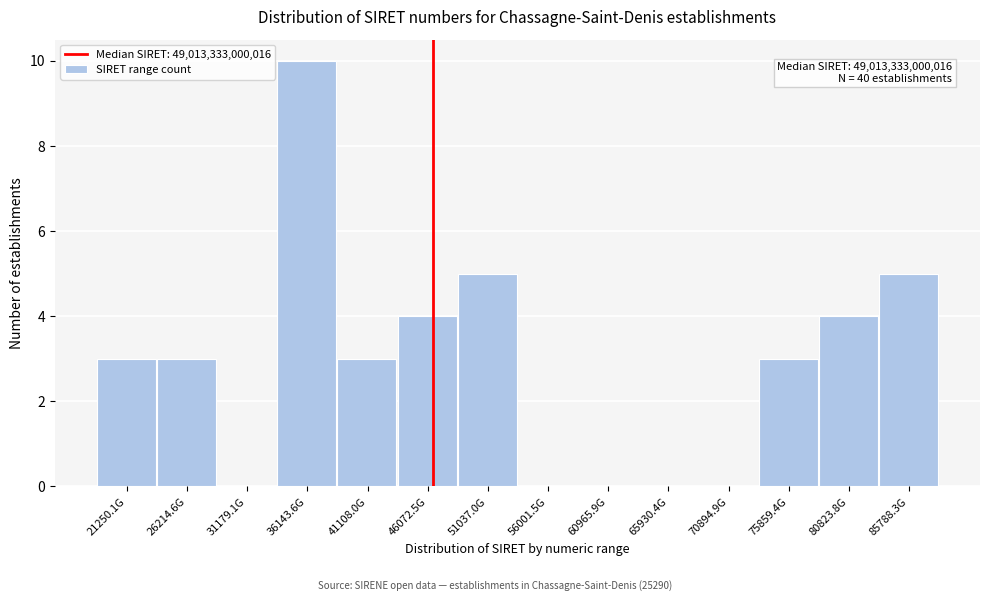

Reading right to left, list all the values displayed in this chart.

85788.3G=5	80823.8G=4	75859.4G=3	70894.9G=0	65930.4G=0	60965.9G=0	56001.5G=0	51037.0G=5	46072.5G=4	41108.0G=3	36143.6G=10	31179.1G=0	26214.6G=3	21250.1G=3